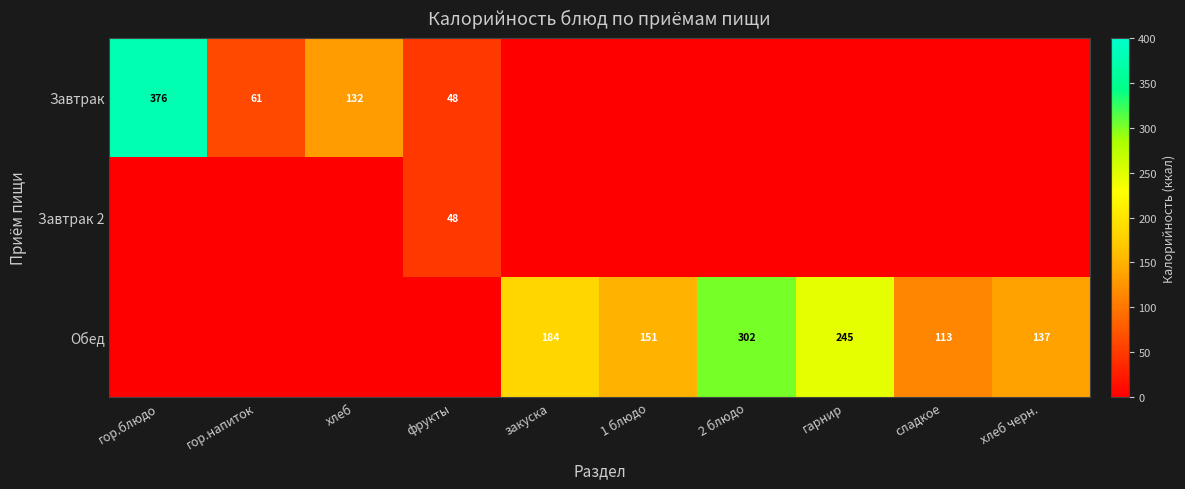

The Обед series shows 29 at сладкое. True or false?

False